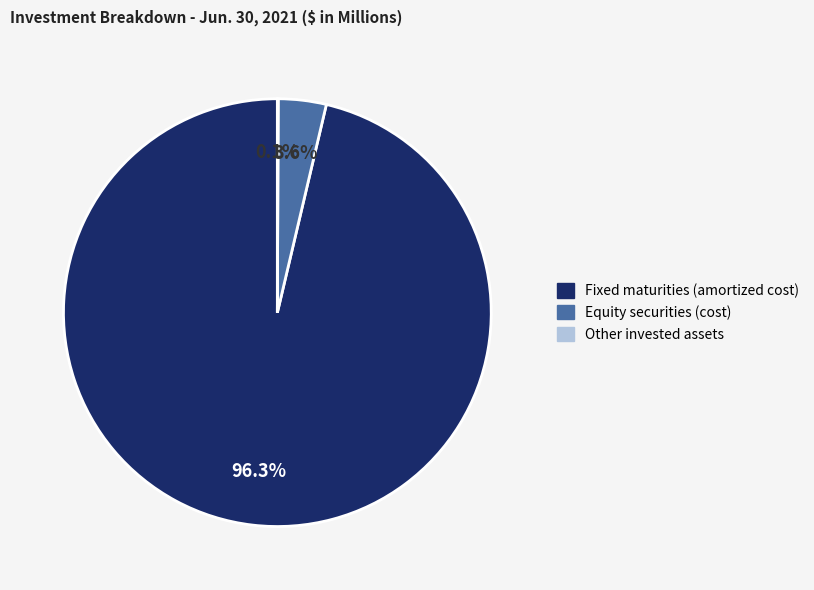

Which has a higher value, Fixed maturities (amortized cost) or Equity securities (cost)?

Fixed maturities (amortized cost)